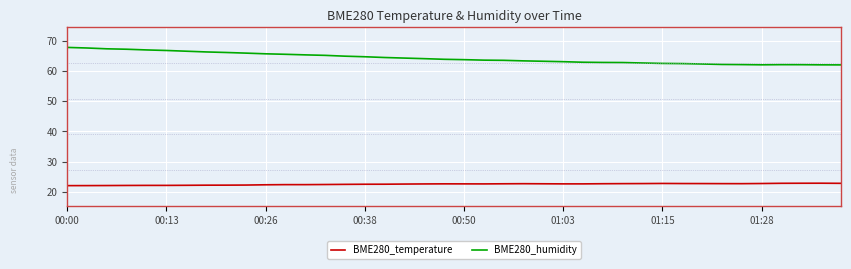

Rank the series by their maximum value, from highest to lowest.

BME280_humidity, BME280_temperature